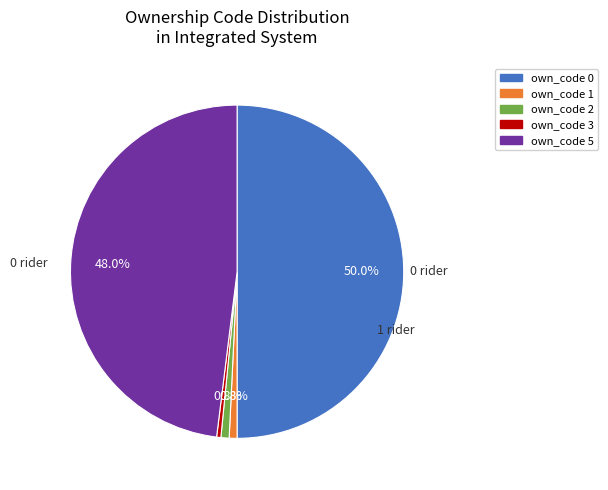

How many segments does this pie chart have?

5